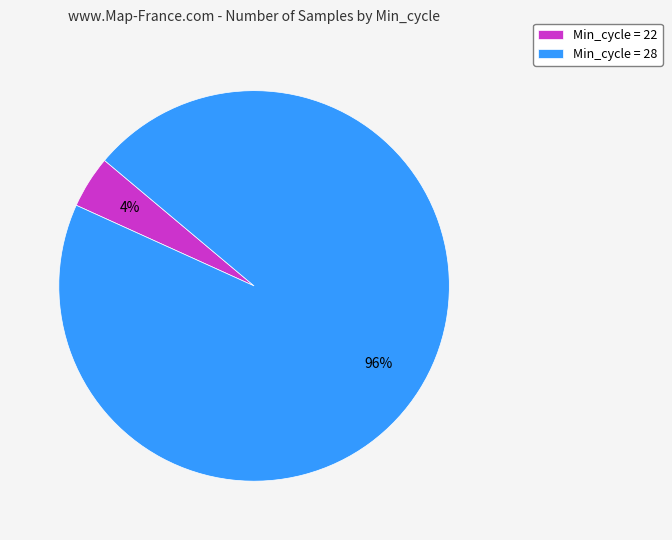

Does any single category account for the majority?

Yes